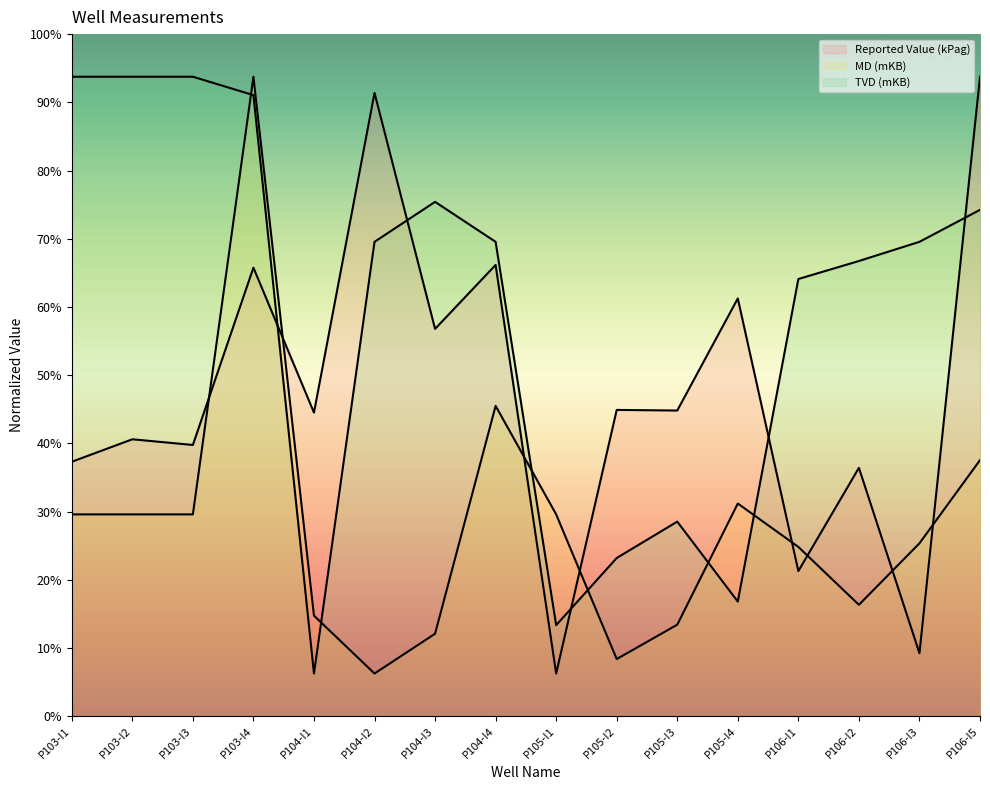

In MD (mKB), how many points are lower than both neighbors (excluding endpoints)?

3